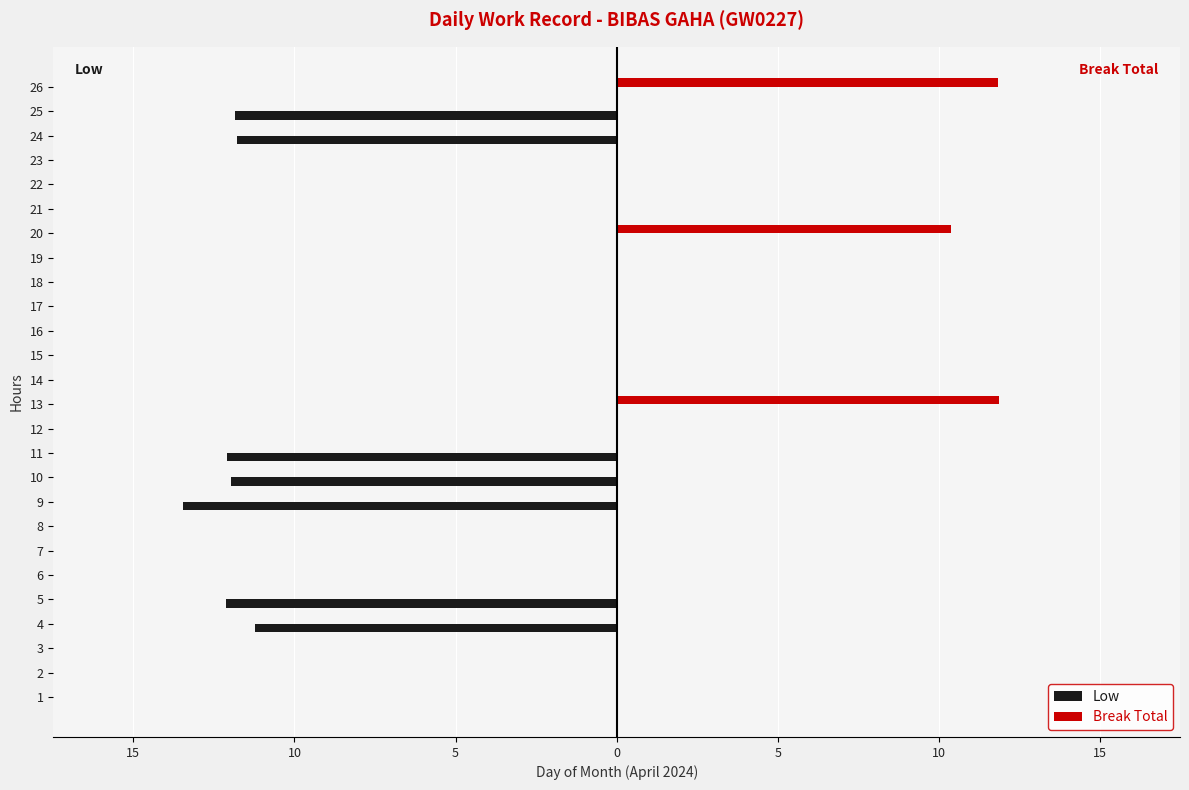

How many positive values does the Break Total series have?

3